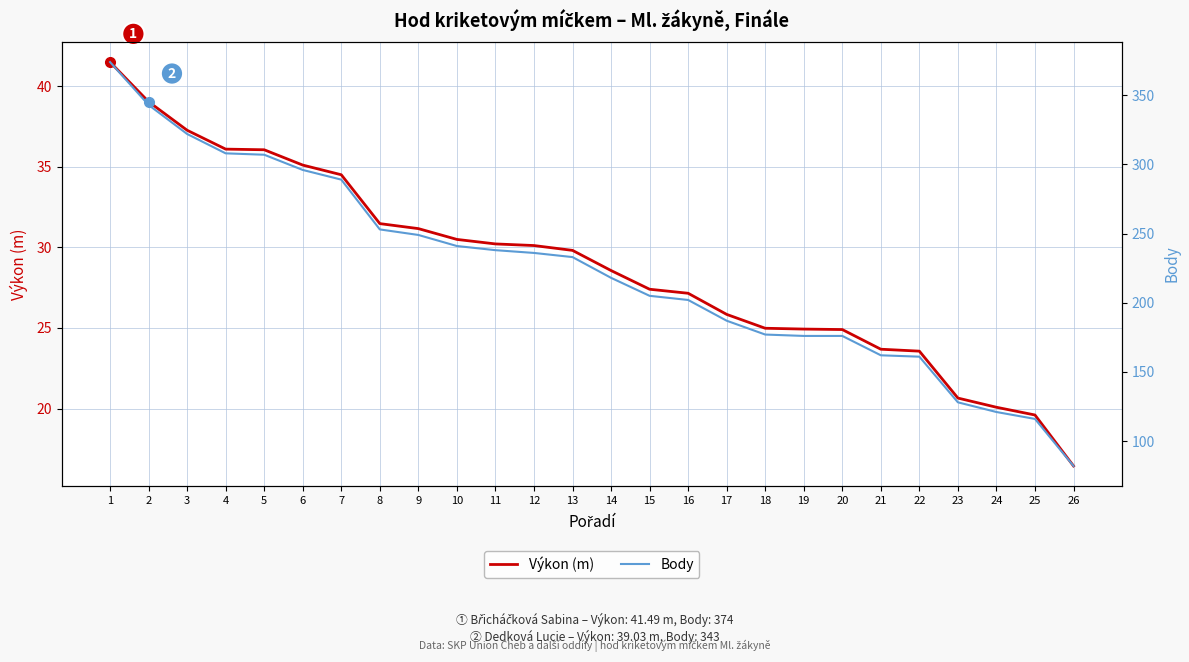

What are all the series names shown in the legend?

Výkon (m), Body